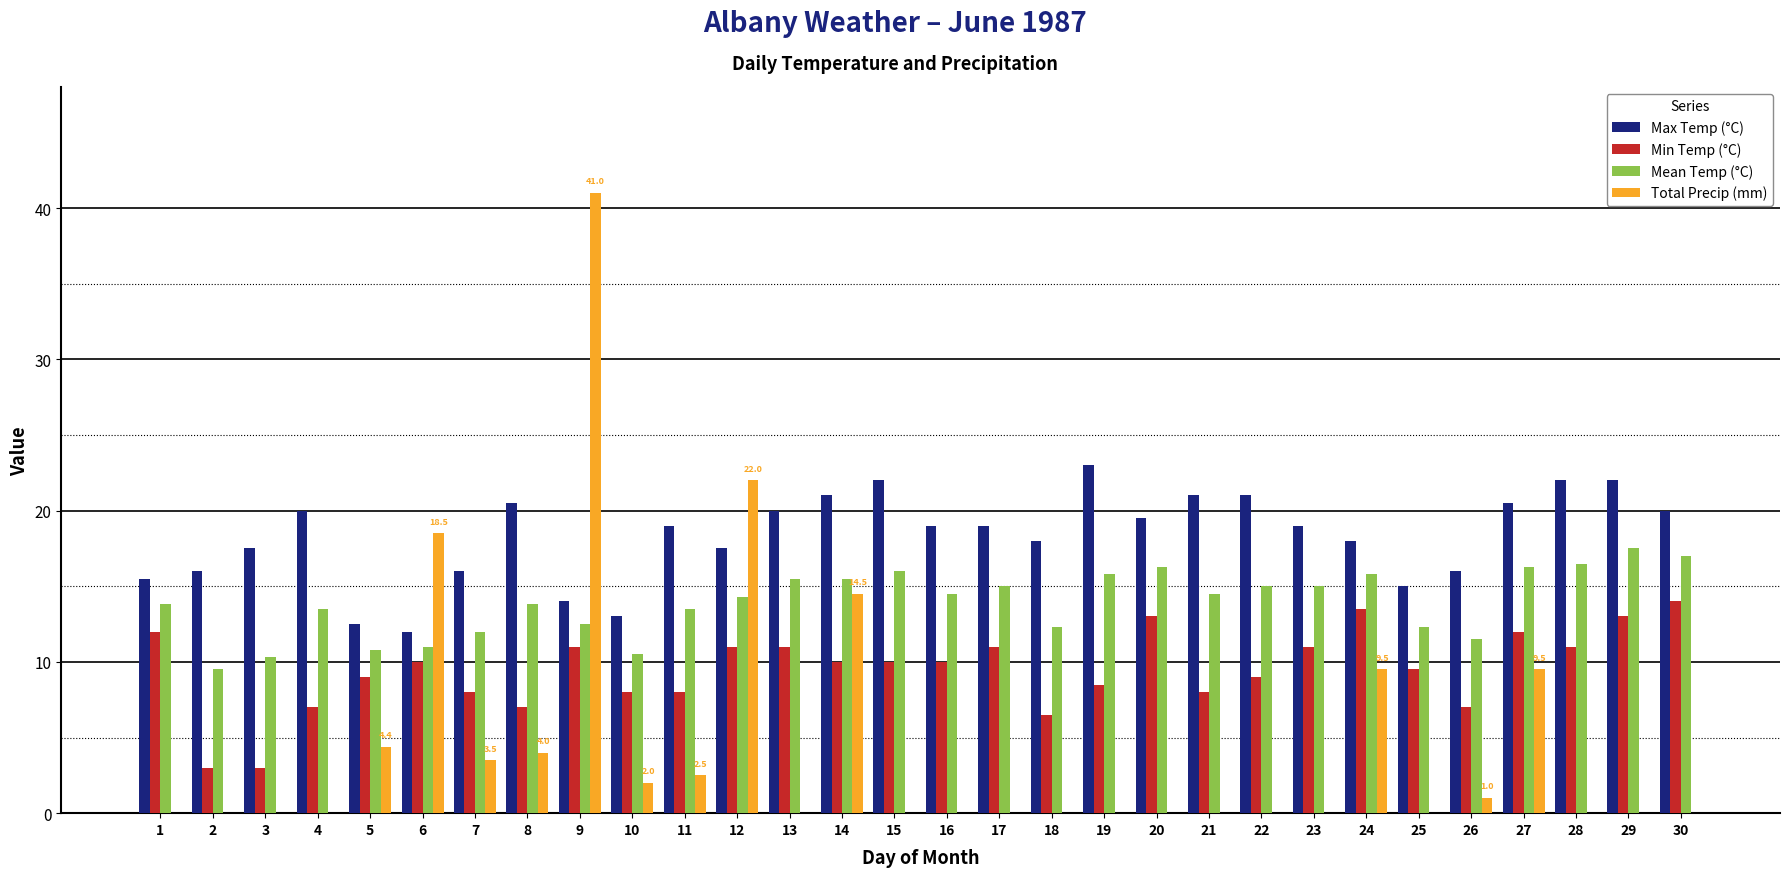

What is the total value across all series at 16?

43.5